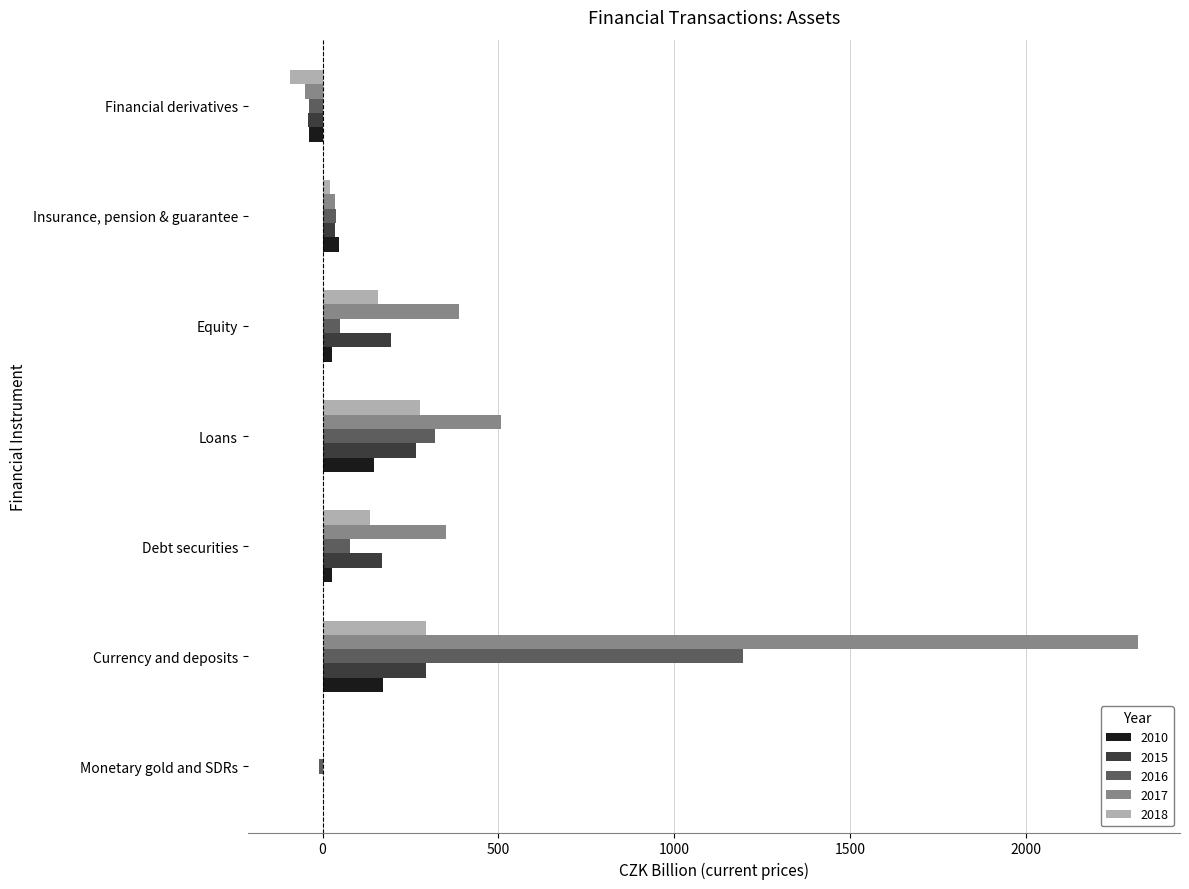

At which category is the sum across all series the highest?

Currency and deposits